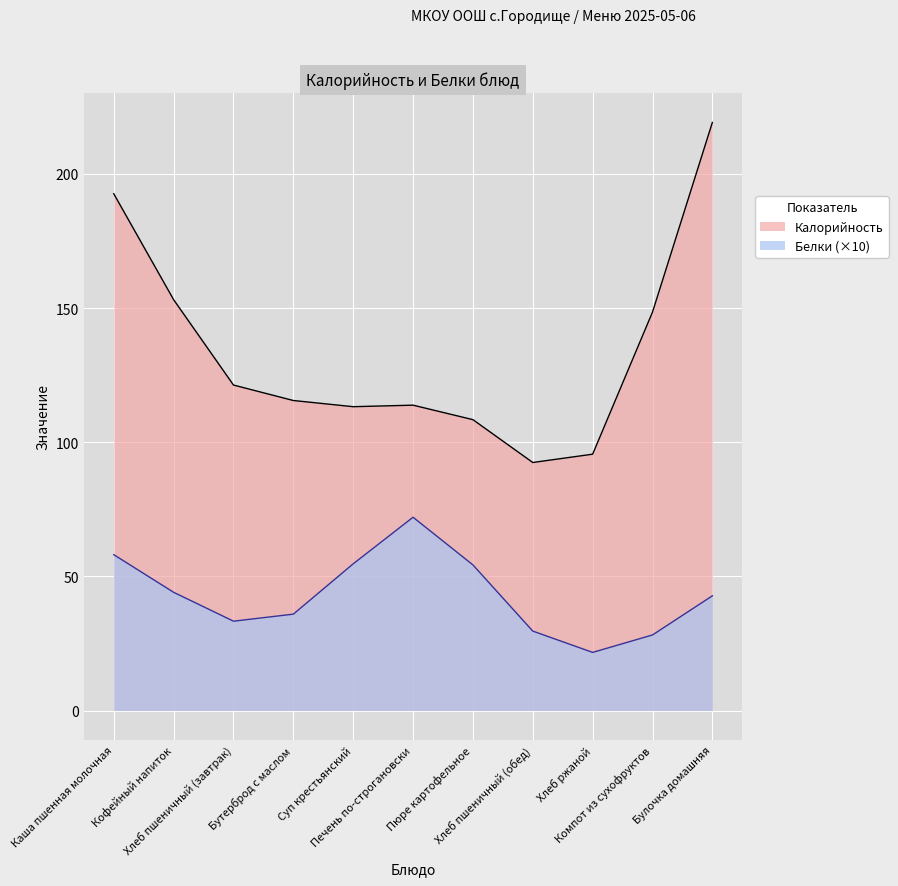

Which series has the largest total across all categories?

Калорийность